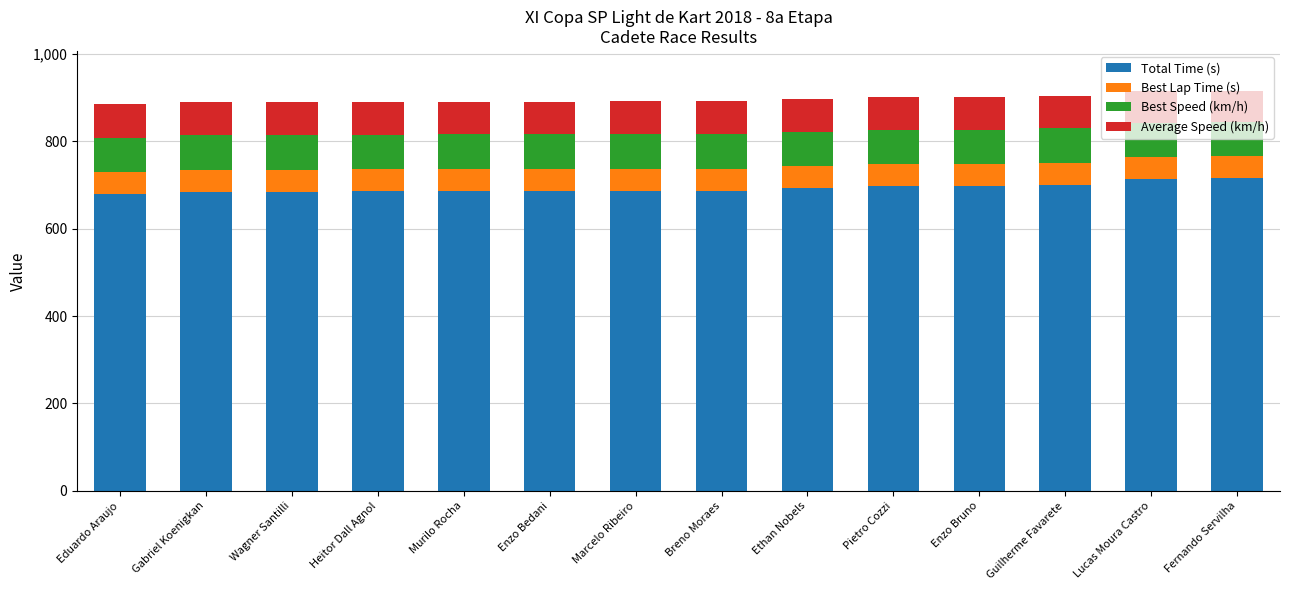

What is the total value across all series at Gabriel Koenigkan?

888.7